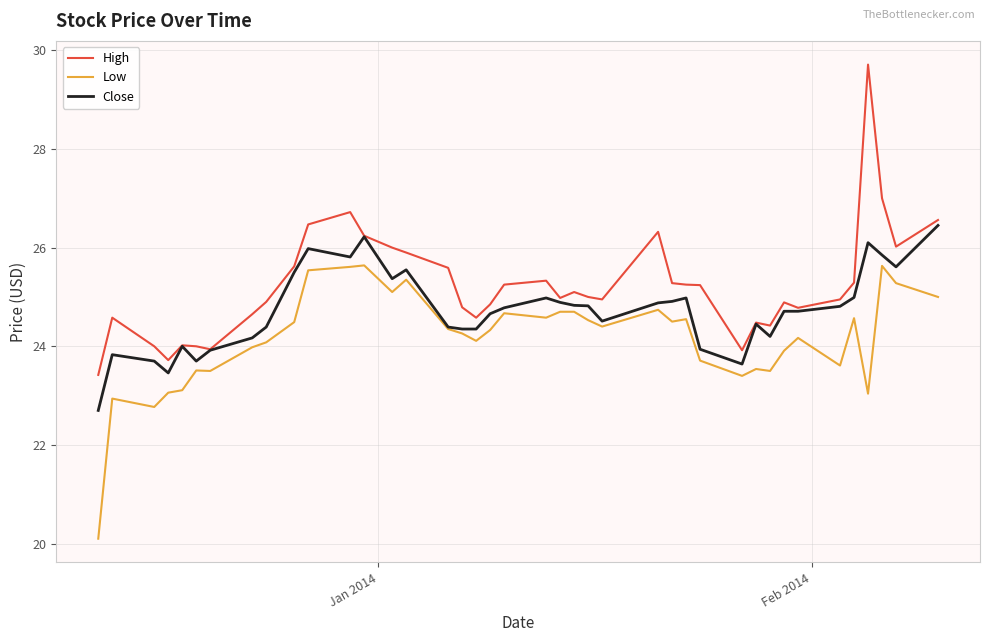

True or false: Low and High cross at least once.

False